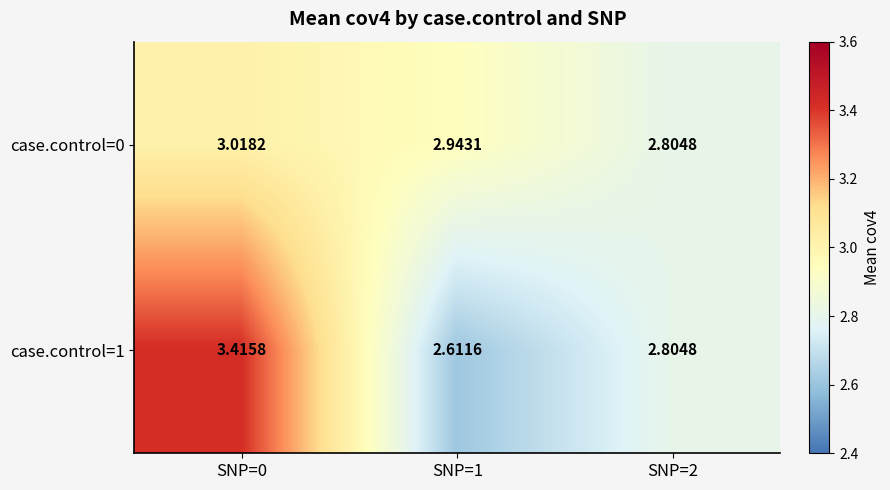

Which series has the largest range (max minus min)?

case.control=1